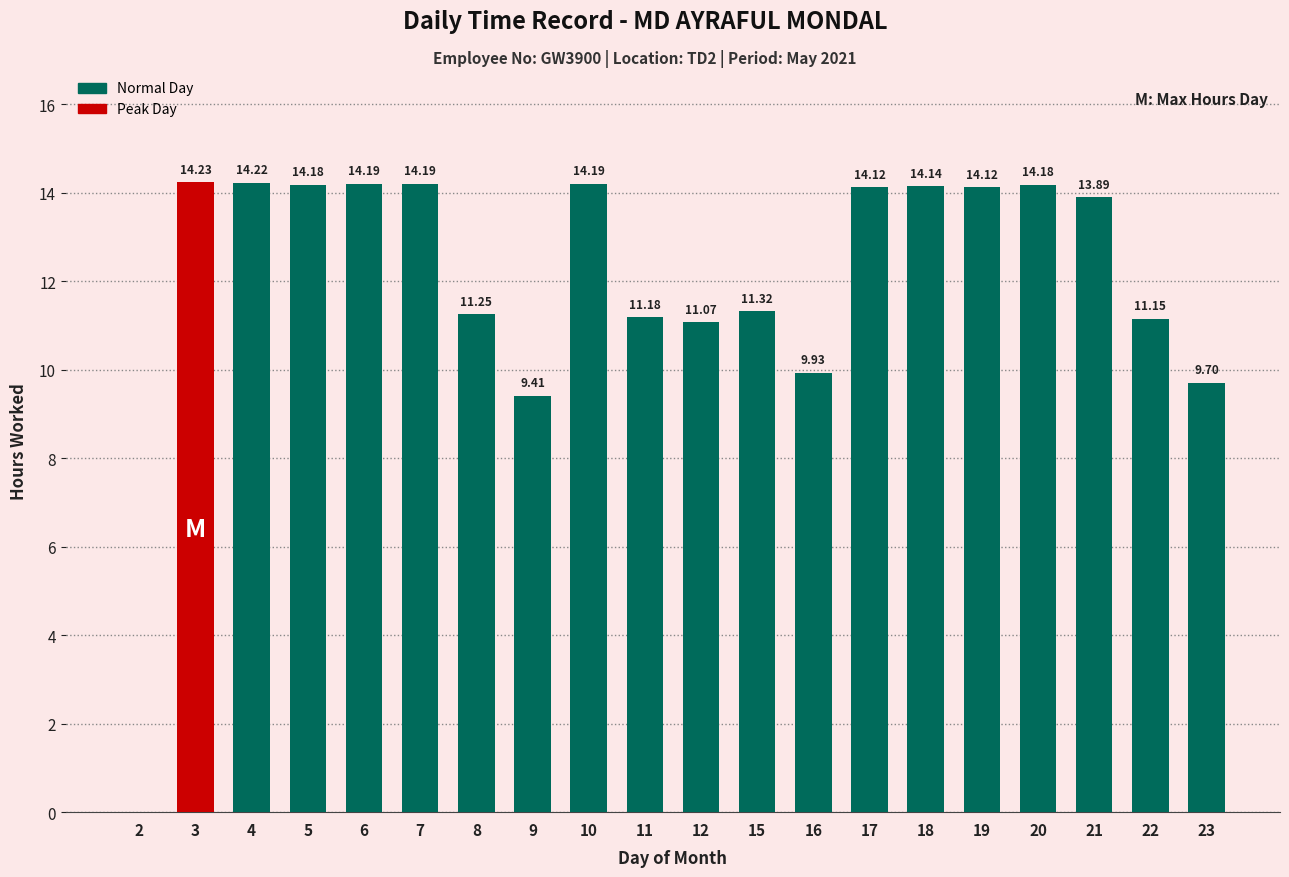

Approximately how many times larger is the value at 6 compared to 7?

1.0